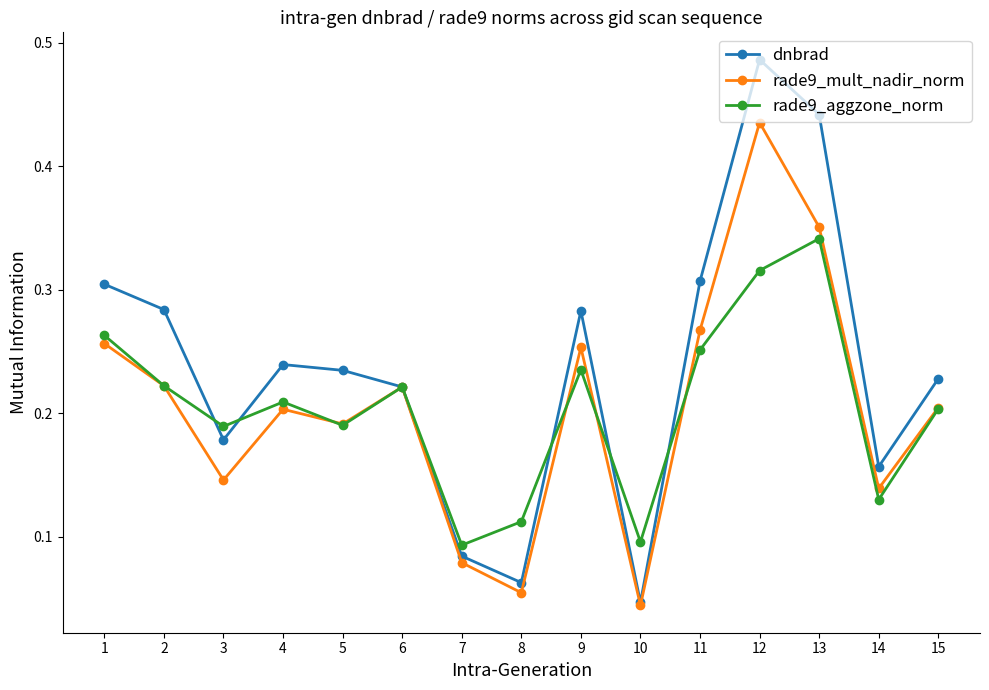

True or false: rade9_aggzone_norm has a value of 0.2 at 2.

True